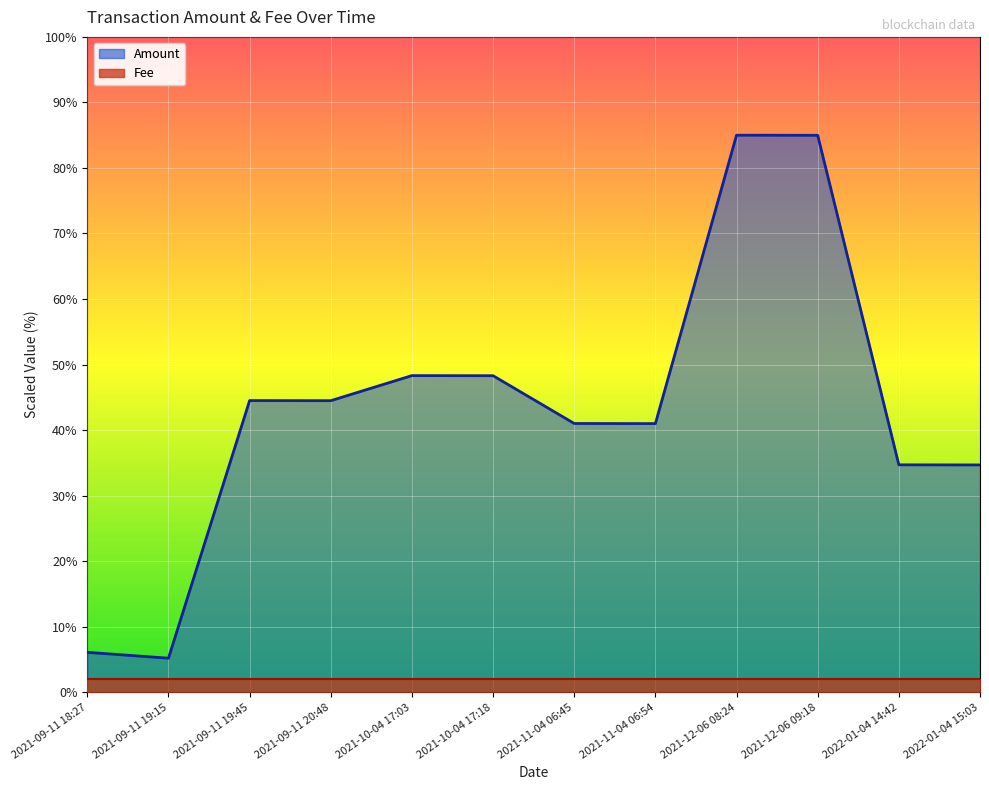

What is the total value across all series at 2021-11-04 06:54?

43.0